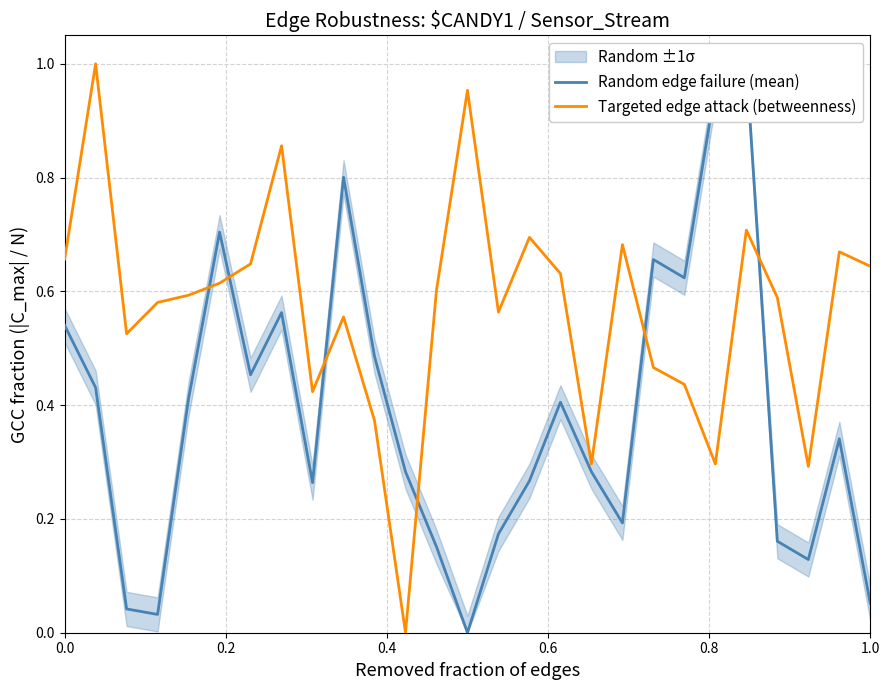

At how many categories does at least one series exceed 0?

27